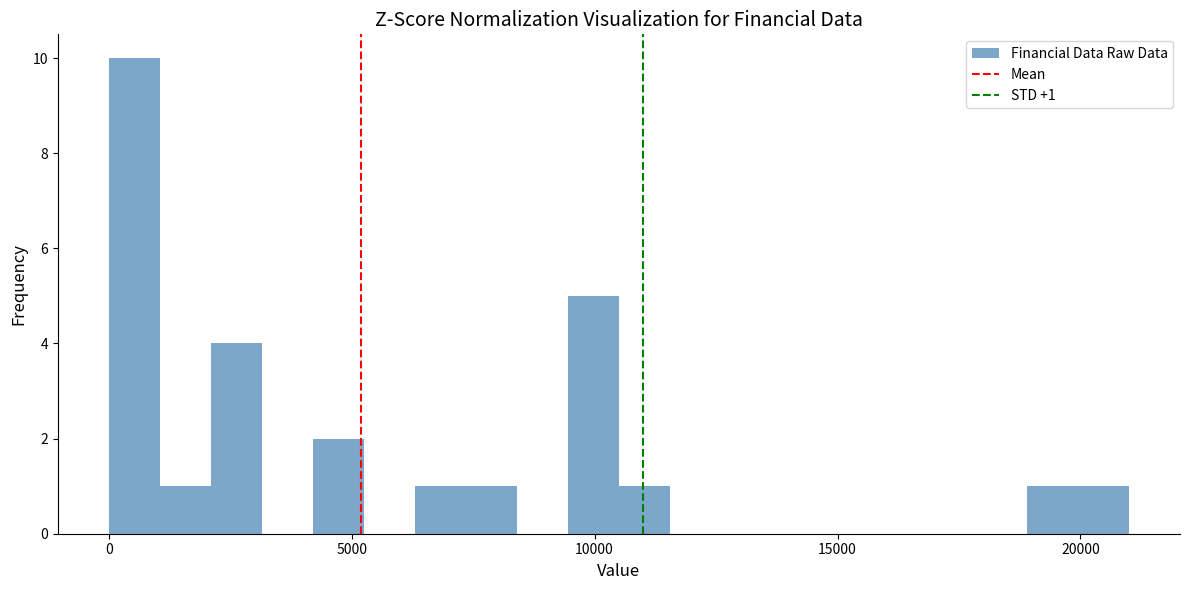

Around what value on the x-axis is the tallest bar? Give the approximate position of its centre, as read against the axis.

500